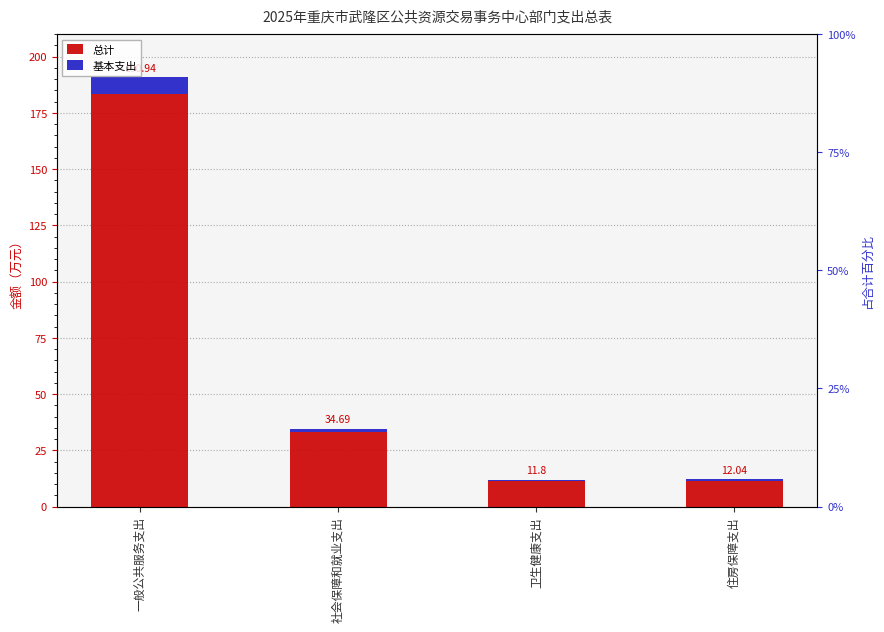

What is the difference between the maximum and second lowest values in the 基本支出 series?

7.2